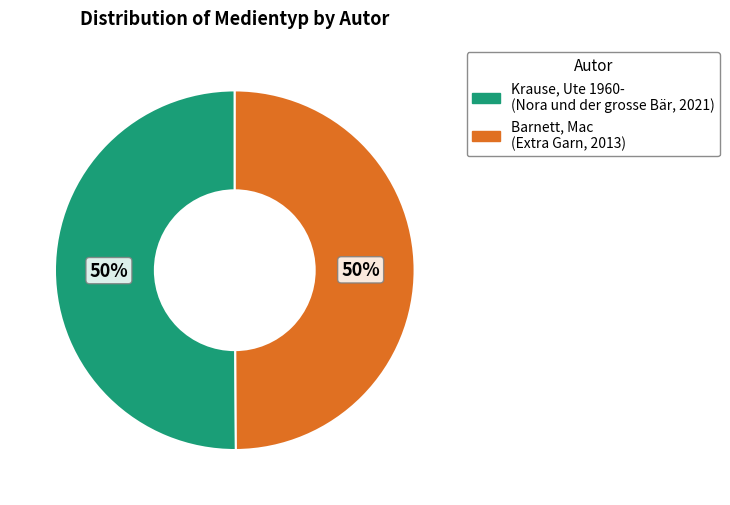

Count the number of slices in the pie.

2